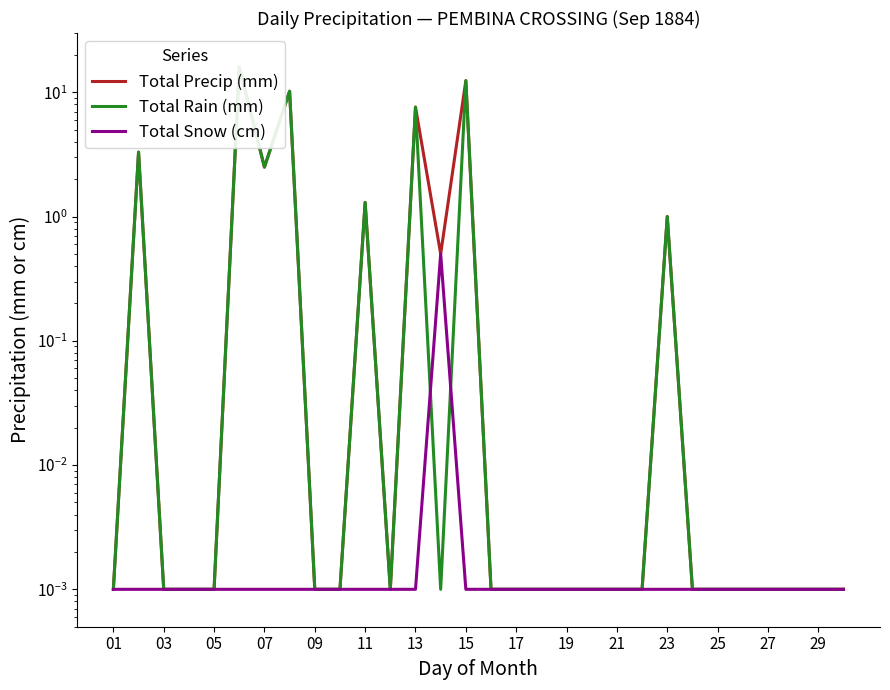

The value of Total Snow (cm) at 13 is 0.0. True or false?

True